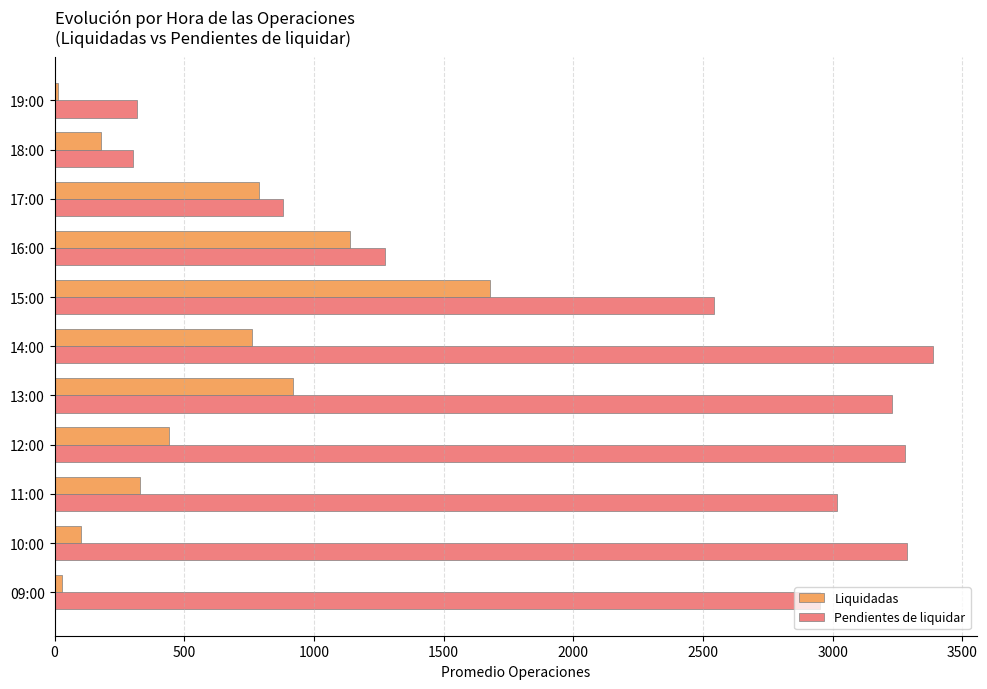

What is the sum of all Pendientes de liquidar values?

24464.2